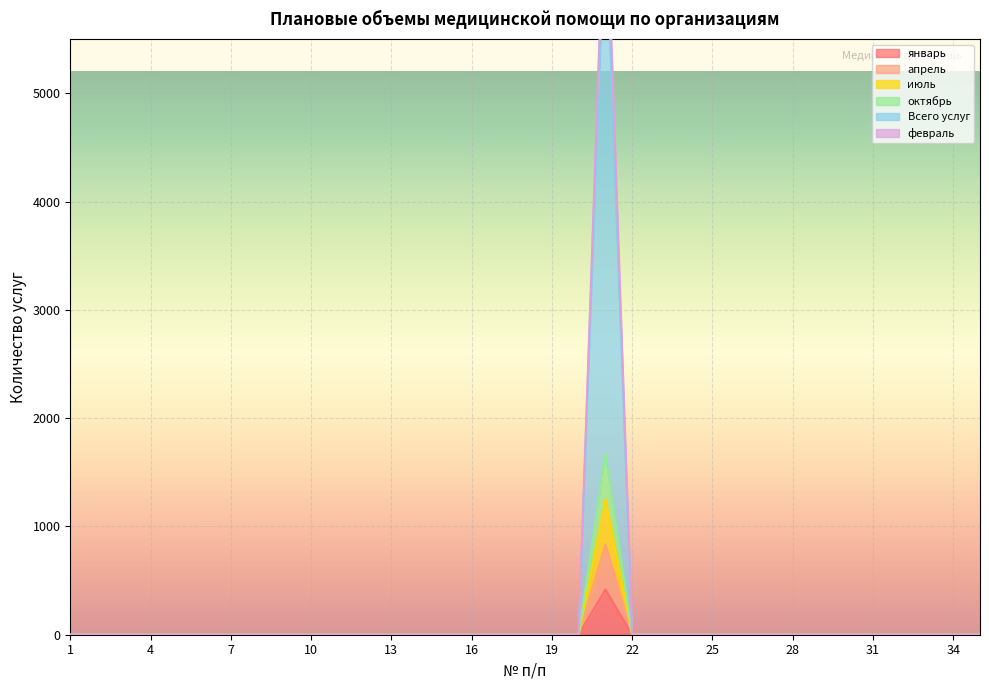

True or false: октябрь and январь cross at least once.

False